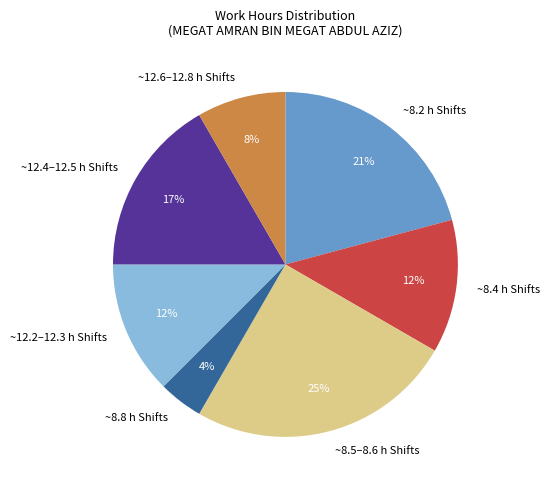

Does any single category account for the majority?

No